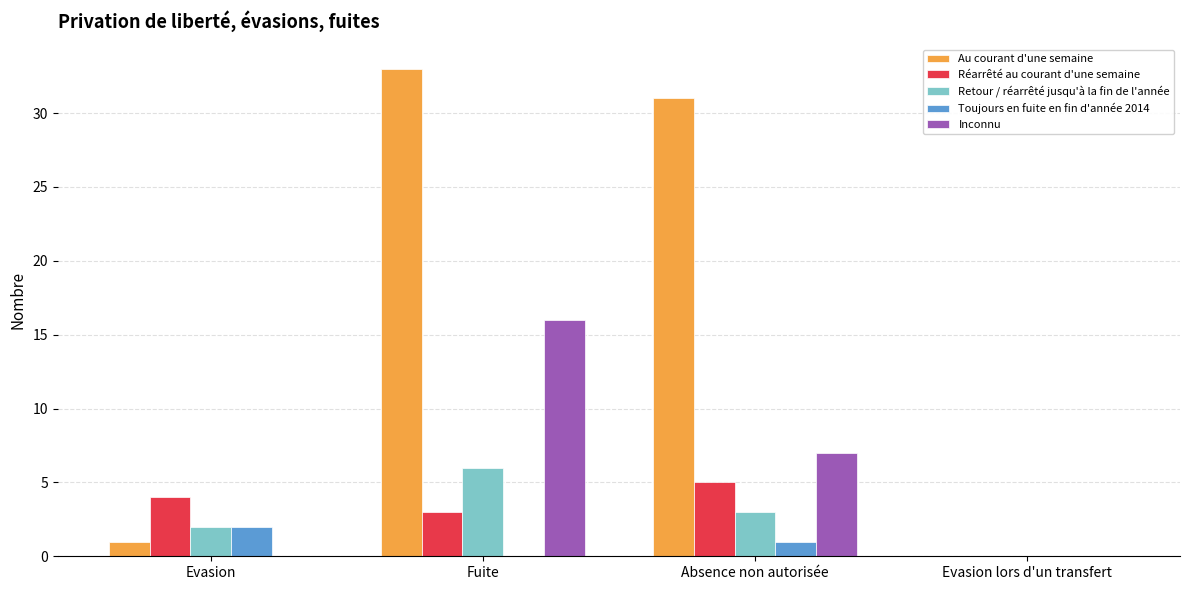

Between Absence non autorisée and Evasion lors d'un transfert, which series saw the biggest shift?

Au courant d'une semaine